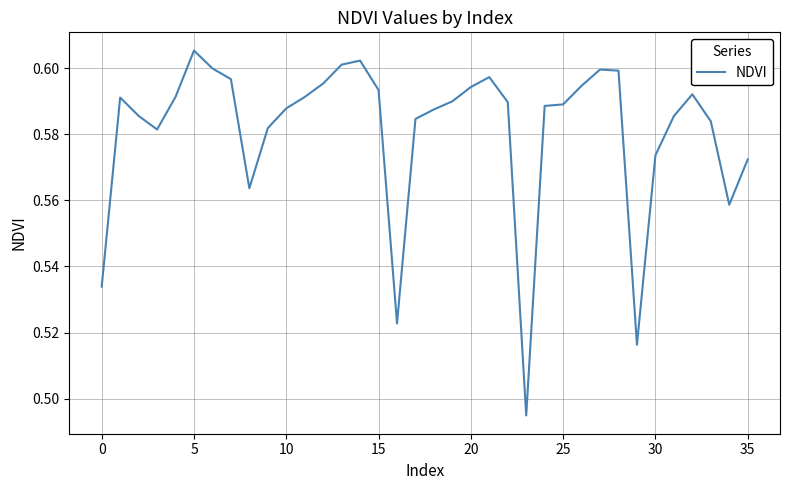

How many lines are shown in the chart?

1